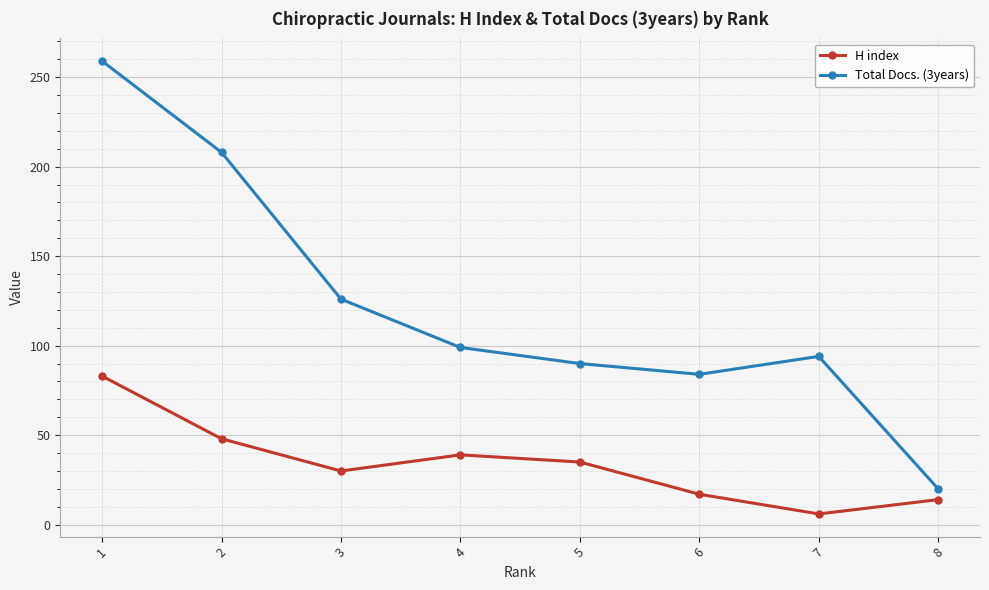

Where is the first local maximum for Total Docs. (3years)?

7